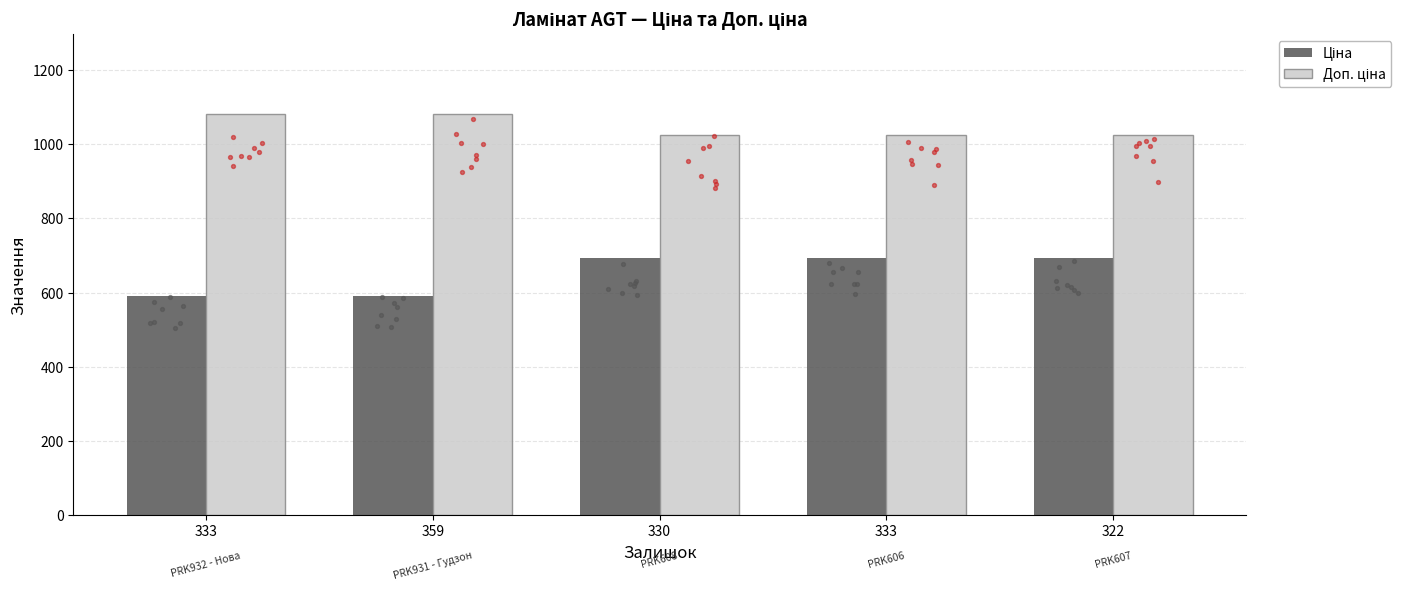

Which series contains the highest Y value?

Доп. ціна